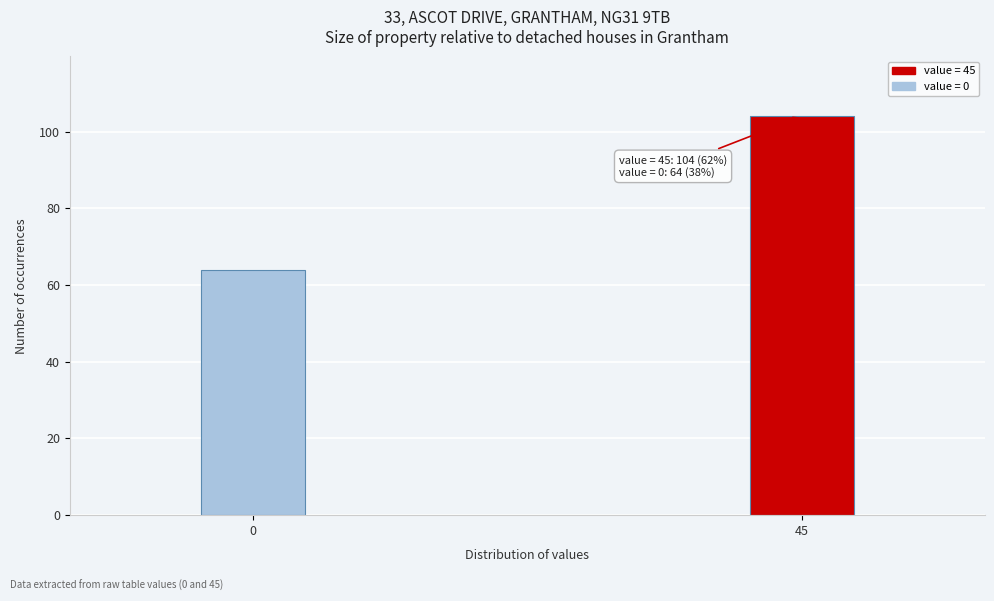

Reading right to left, what are all the values shown in this chart?

104	64